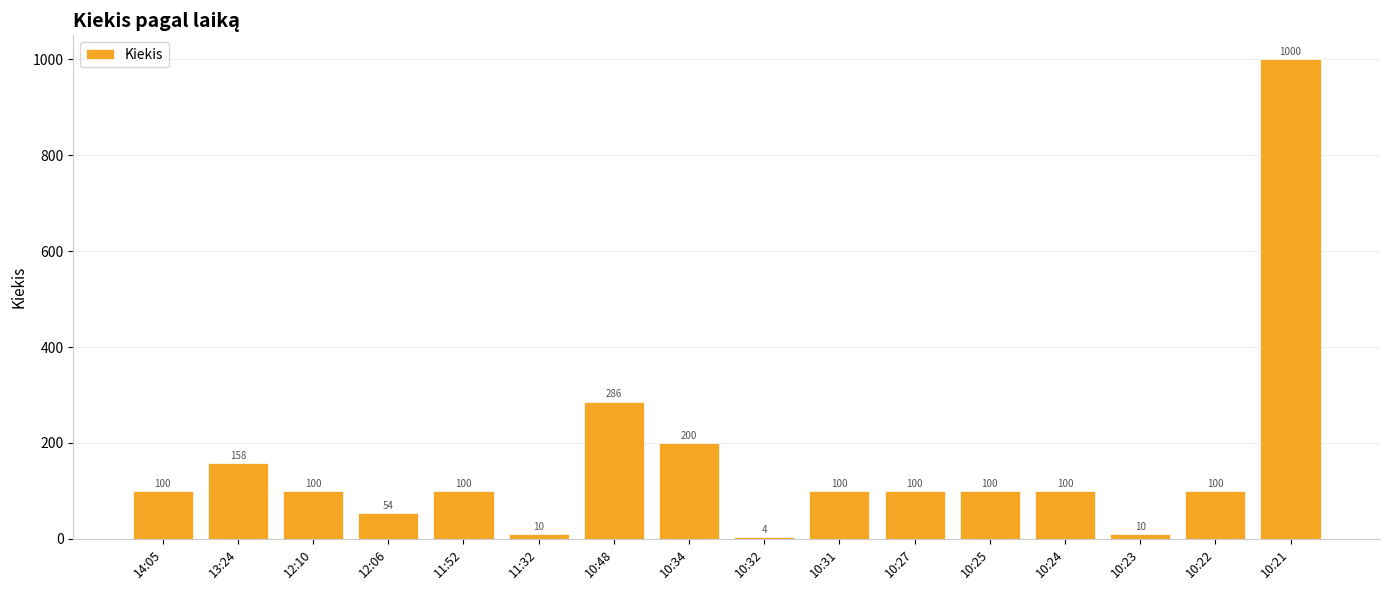

Are the bars horizontal?

No